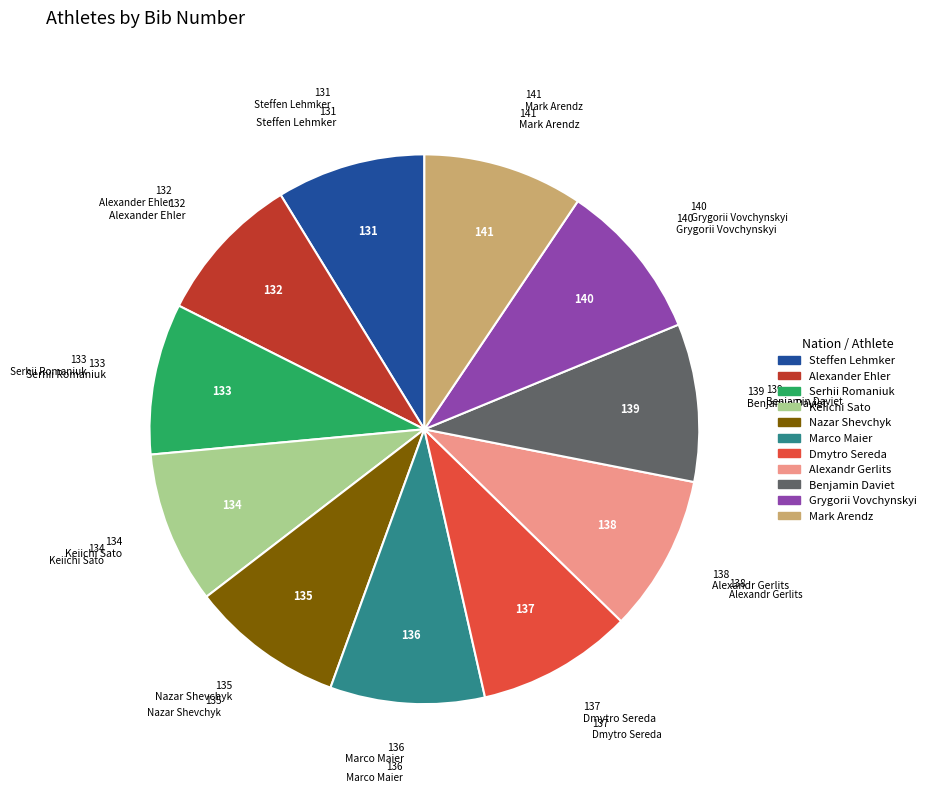

Is the sum of Alexander Ehler and Marco Maier greater than half?

No